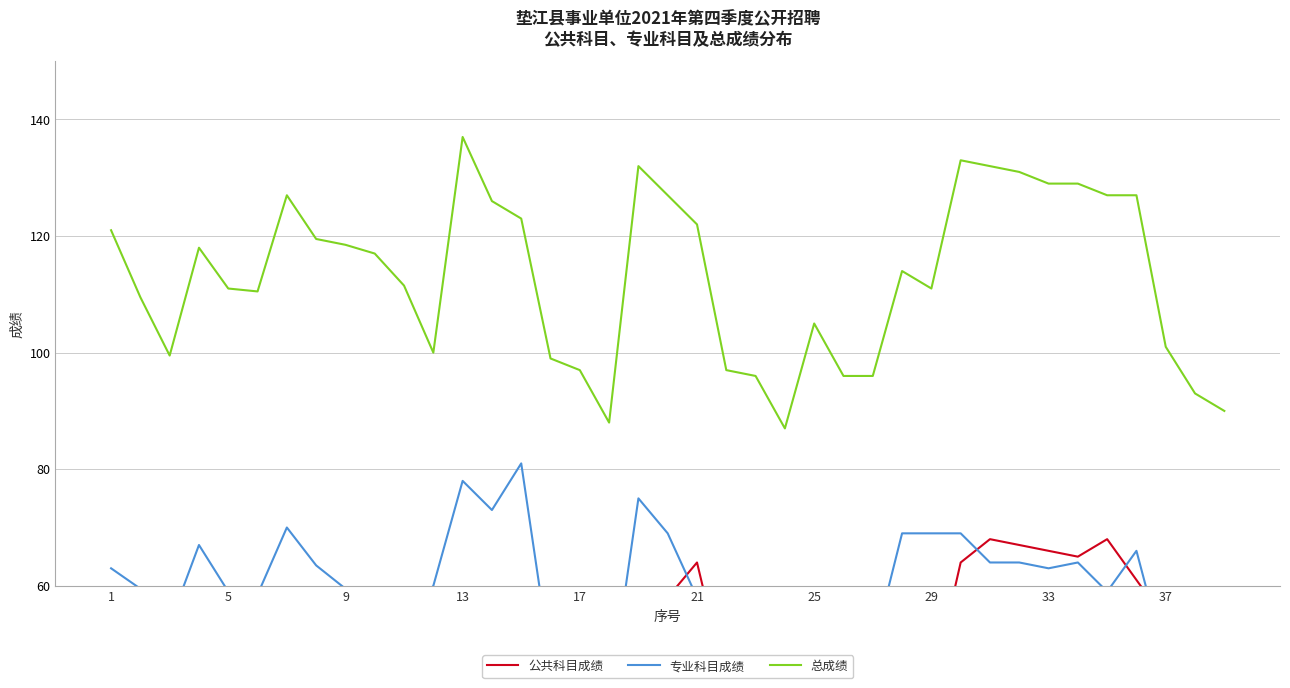

What is the greatest value displayed?

137.0